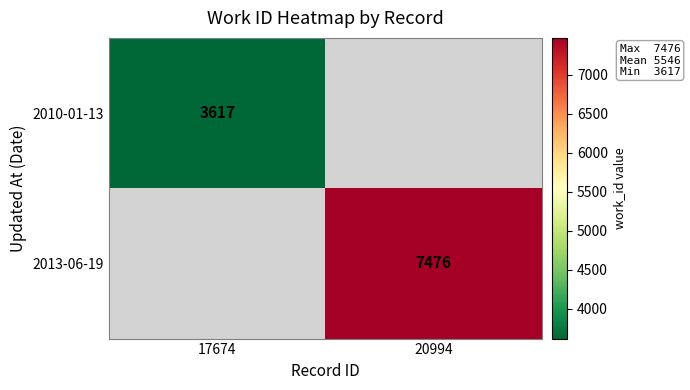

The value of 2010-01-13 at 17674 is 5327.6. True or false?

False